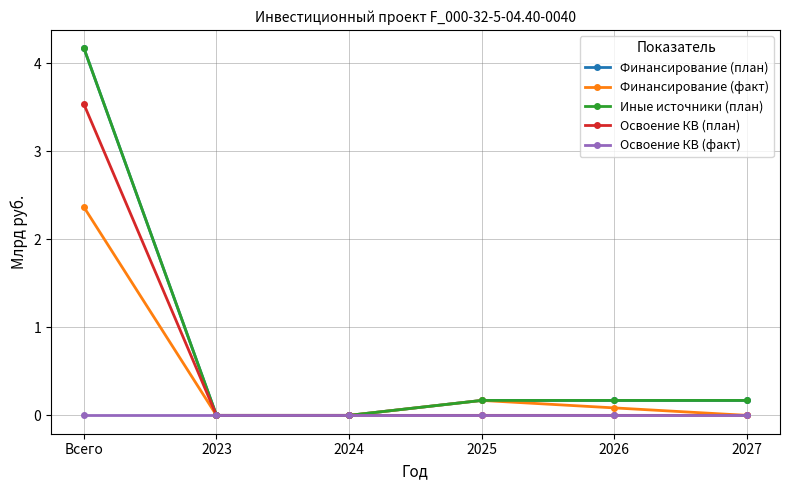

Is it true that Финансирование (факт) equals 0.0 at 2023?

True